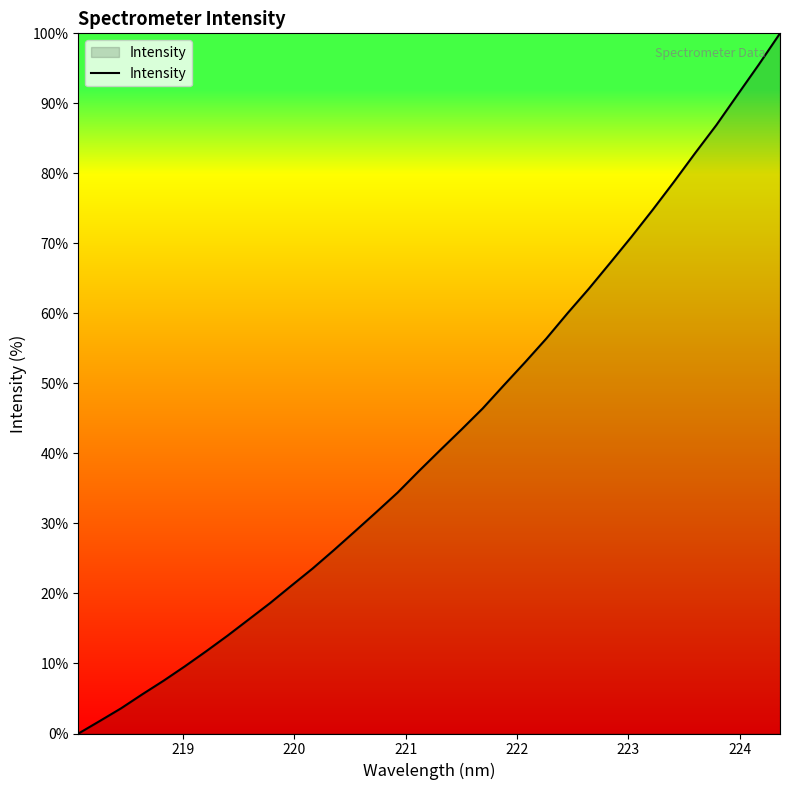

What is the maximum value shown in the chart?

100.0